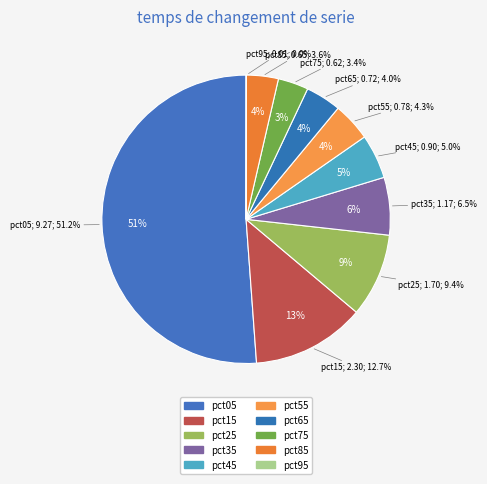

Which slice is the largest?

pct05